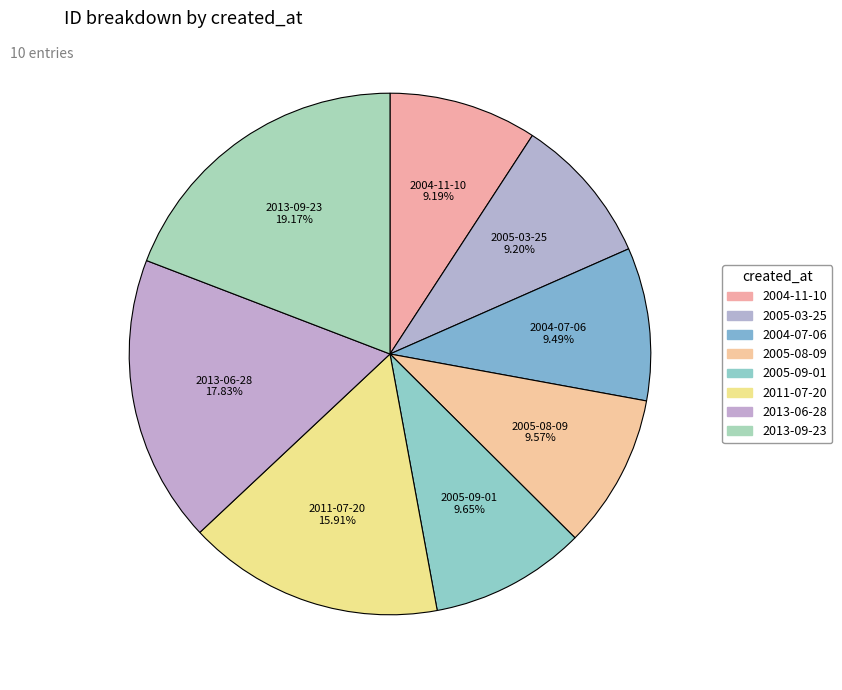

Is it true that 2004-11-10 is 9% of the pie?

True